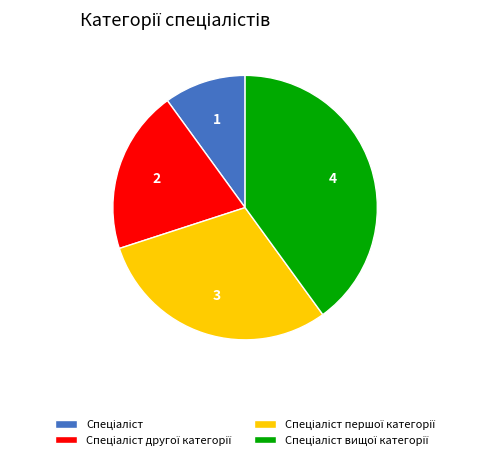

How many slices are in this pie chart?

4